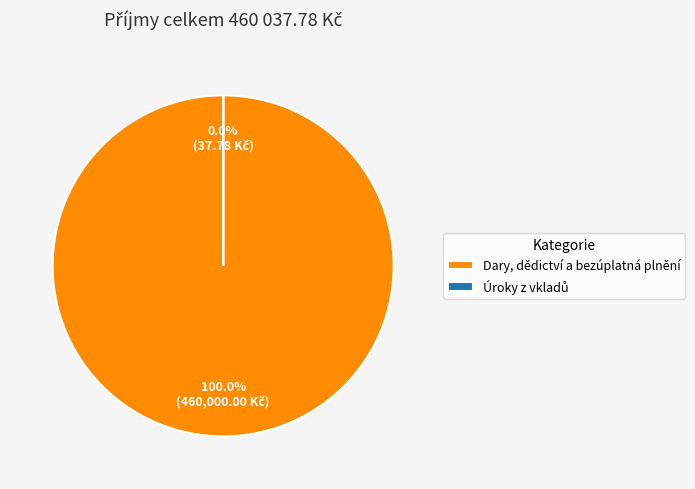

To the nearest percent, what is the difference between the largest and smallest slice percentages?

100%